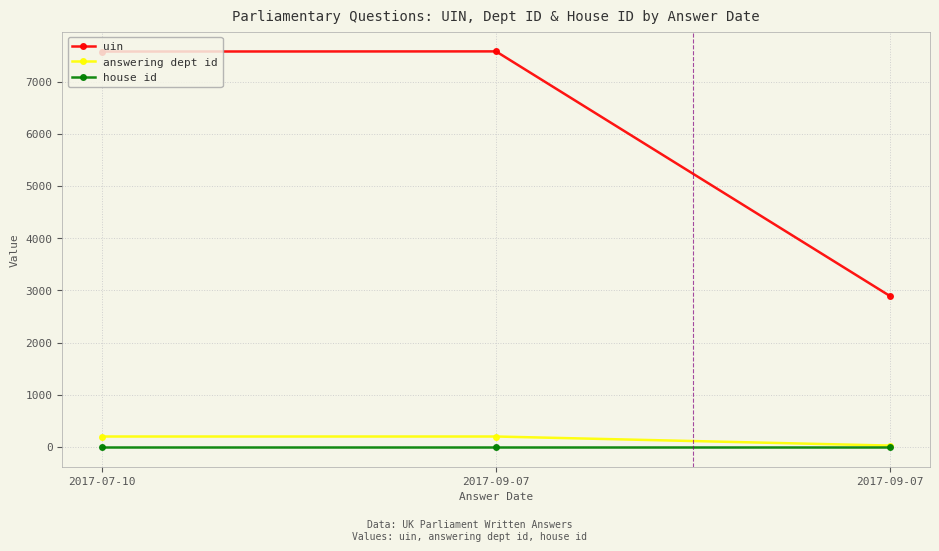

Reading right to left, what are all the values shown in this chart?

uin: 2888	7578	7575
answering dept id: 27	201	201
house id: 1	1	1